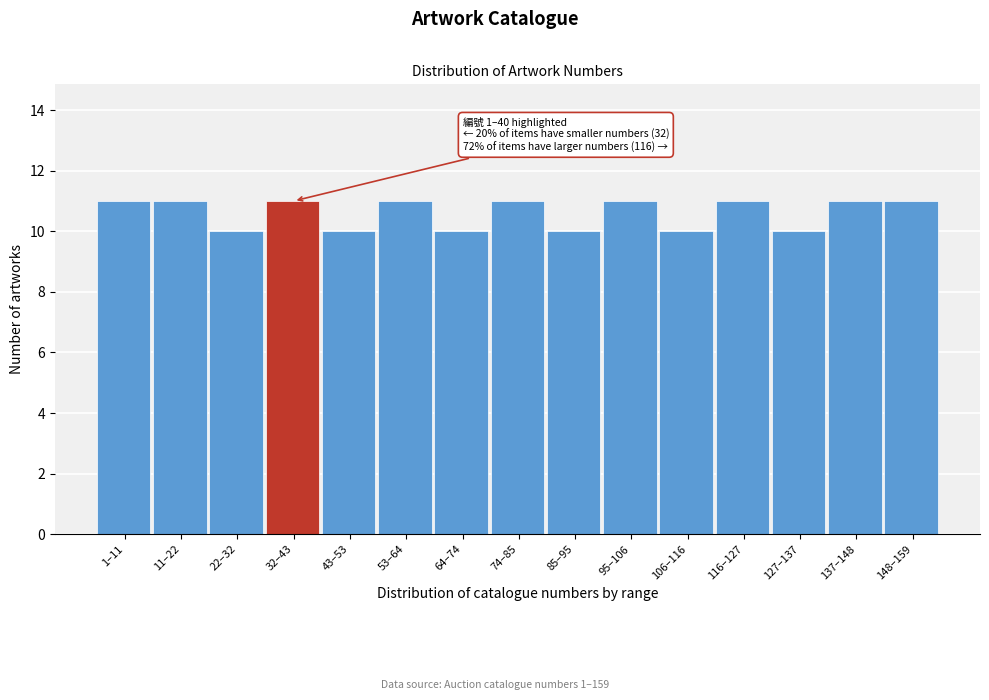

Reading left to right, extract all data points from this chart.

11	11	10	11	10	11	10	11	10	11	10	11	10	11	11